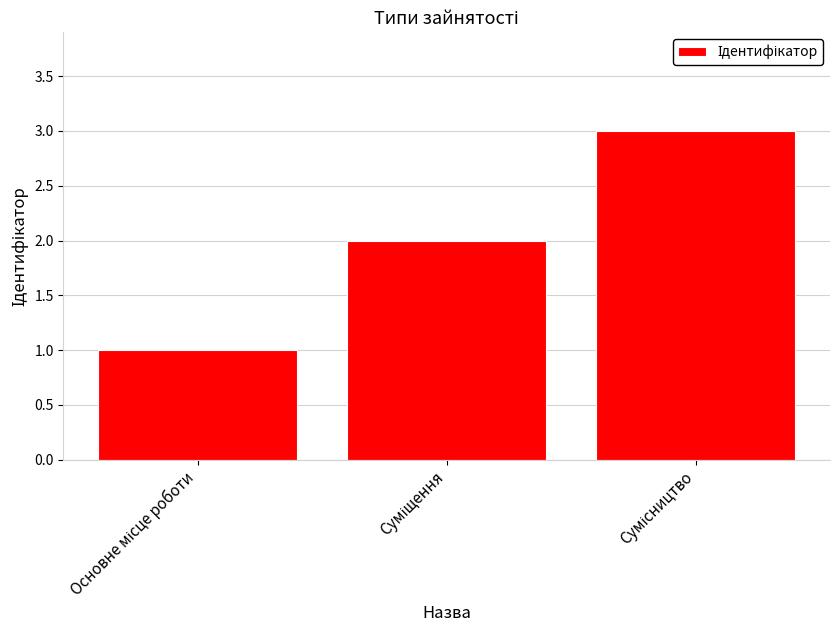

What is the difference between the maximum and second lowest values?

1